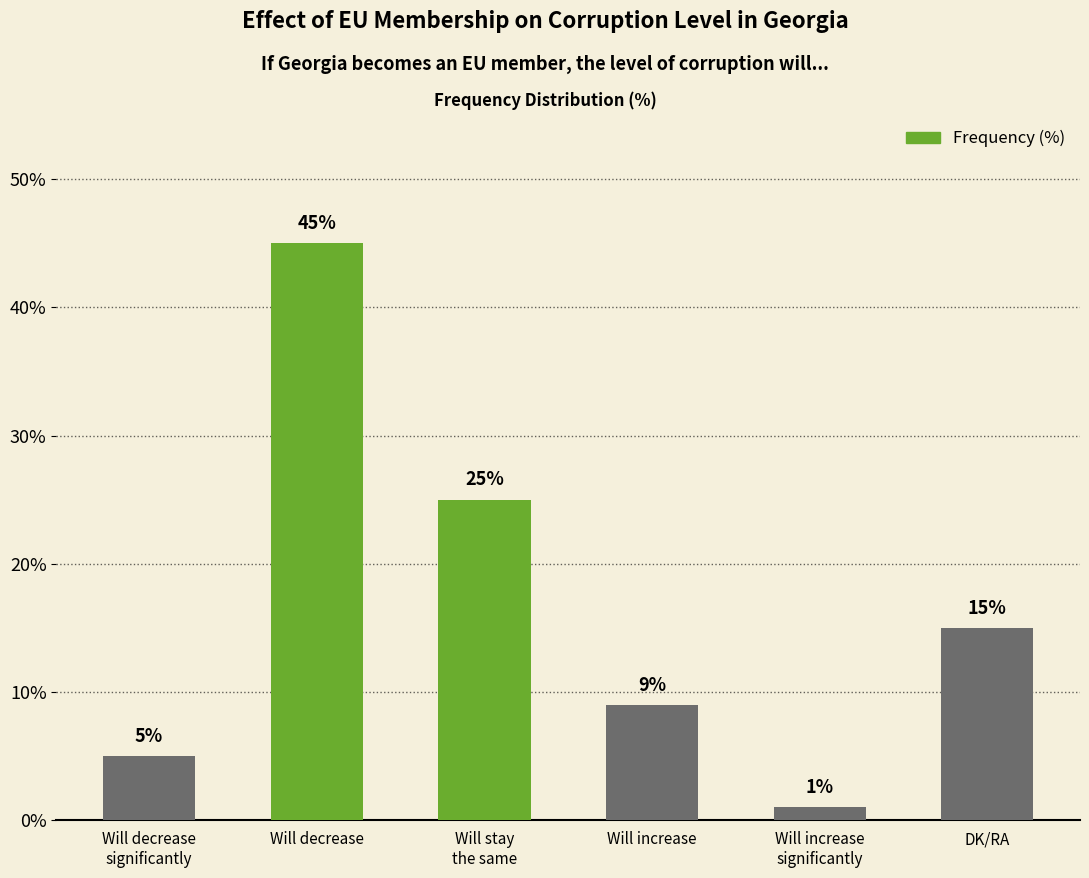

Is it true that the value at Will decrease
significantly is 5?

True